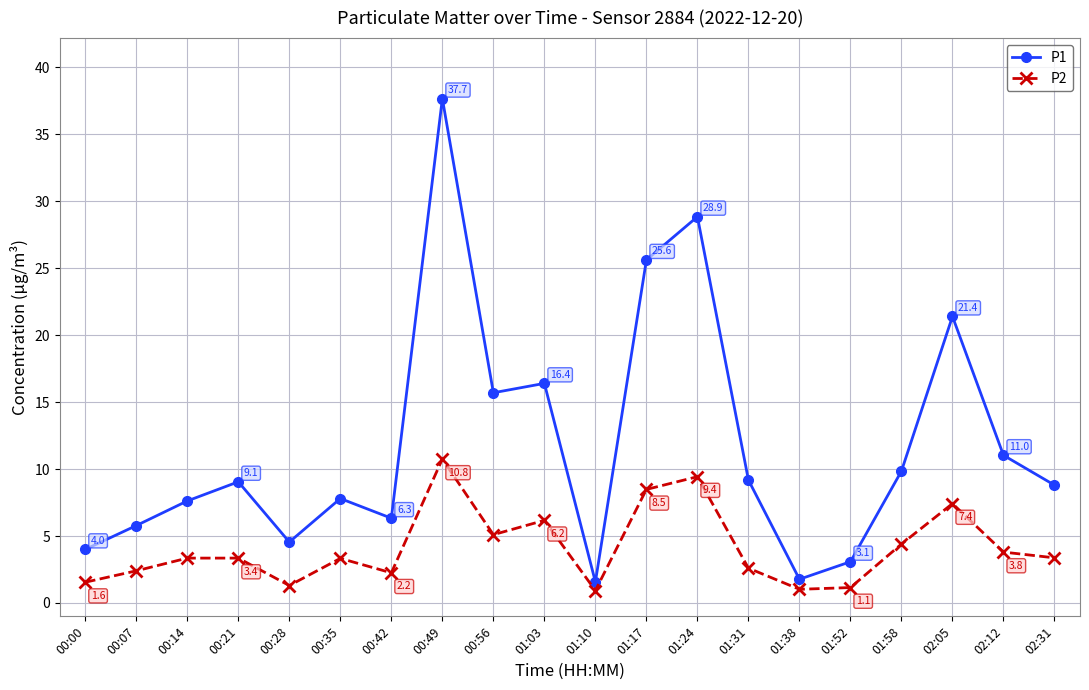

Does the chart display data point markers on the line(s)?

Yes